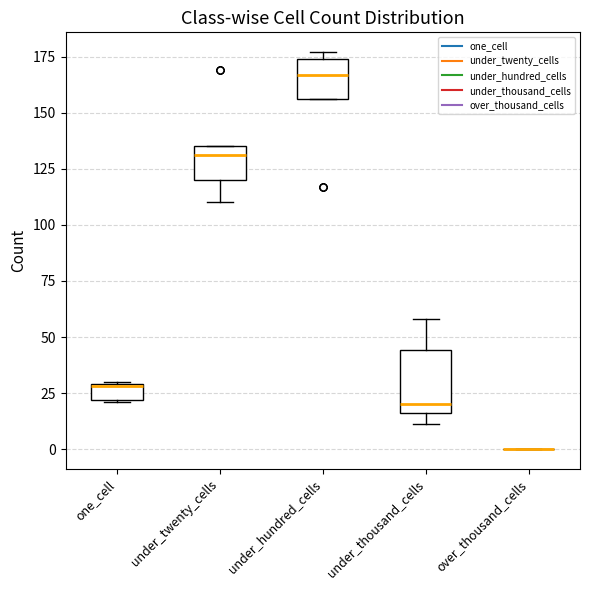

Where is the upper edge of the box for under_twenty_cells on the y-axis? The values are not printed on the chart, so give them approximately, as read against the axis.

135